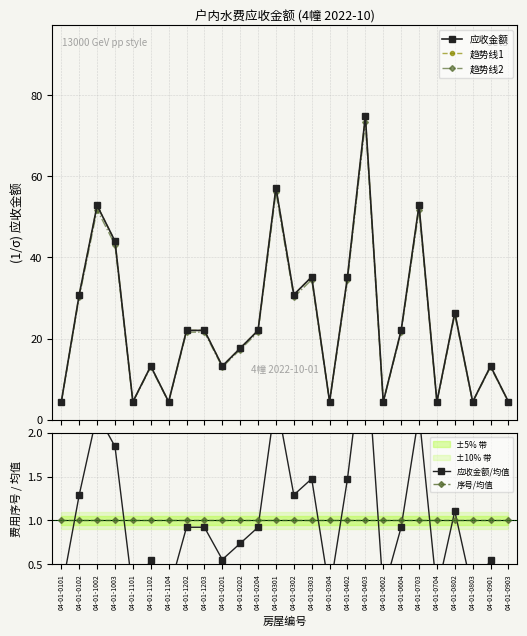

What is the highest value of the 应收金额/均值 series?

3.1